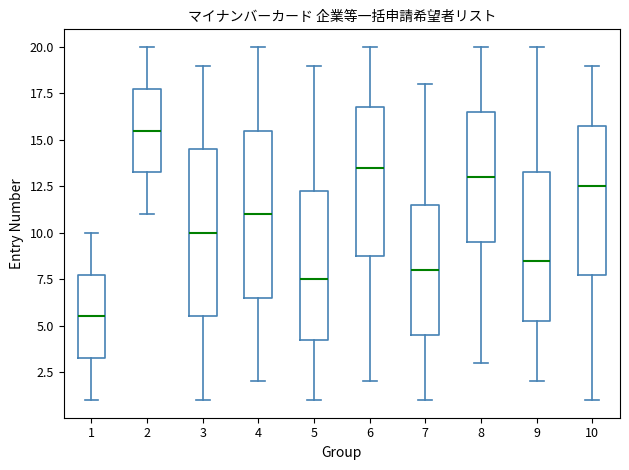

Reading left to right, transcribe this box plot: for each box, give where its median line is, the range the box spans, and where its two whiskers end, as read against the y-axis. The values are not printed on the chart, so give them approximately, as read against the axis.

1: median 5.5, box 3.5 to 8.0, whiskers 1.0 to 10.0
2: median 15.5, box 13.5 to 18.0, whiskers 11.0 to 20.0
3: median 10.0, box 5.5 to 14.5, whiskers 1.0 to 19.0
4: median 11.0, box 6.5 to 15.5, whiskers 2.0 to 20.0
5: median 7.5, box 4.5 to 12.5, whiskers 1.0 to 19.0
6: median 13.5, box 9.0 to 17.0, whiskers 2.0 to 20.0
7: median 8.0, box 4.5 to 11.5, whiskers 1.0 to 18.0
8: median 13.0, box 9.5 to 16.5, whiskers 3.0 to 20.0
9: median 8.5, box 5.5 to 13.5, whiskers 2.0 to 20.0
10: median 12.5, box 8.0 to 16.0, whiskers 1.0 to 19.0